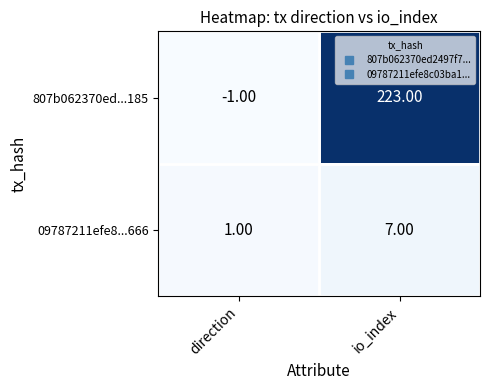

Count the number of data series in this chart.

2